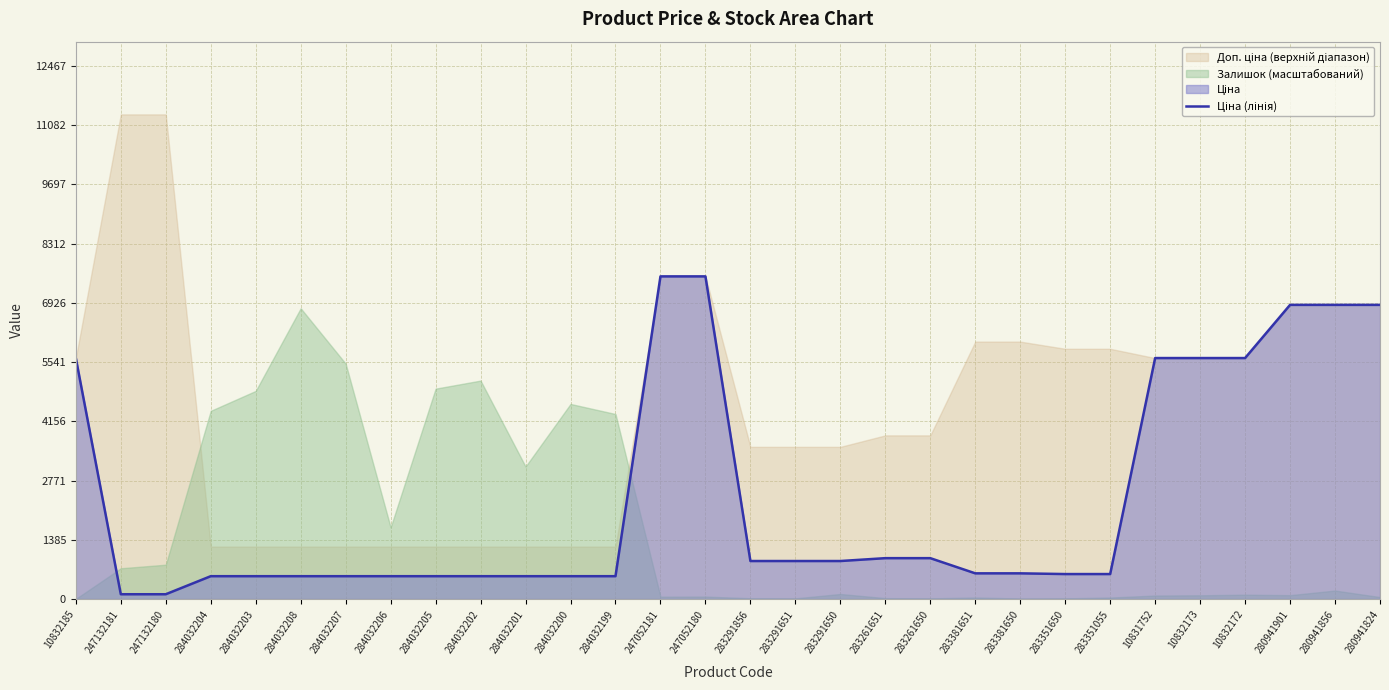

At which label is the value closest to 3829?

10832185